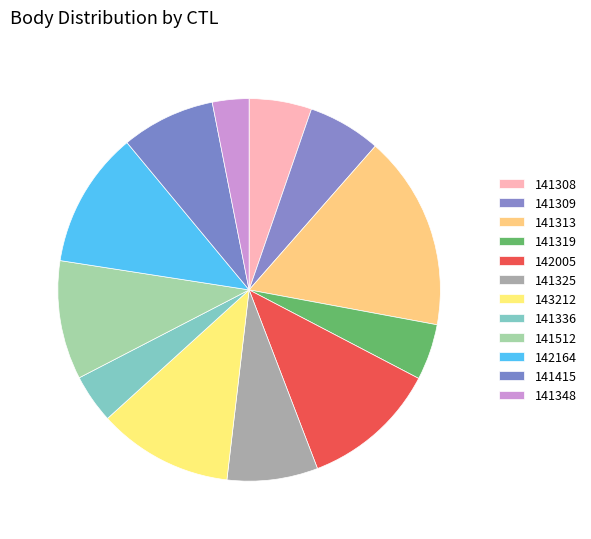

What percentage is the 141512 slice, to the nearest percent?

10%